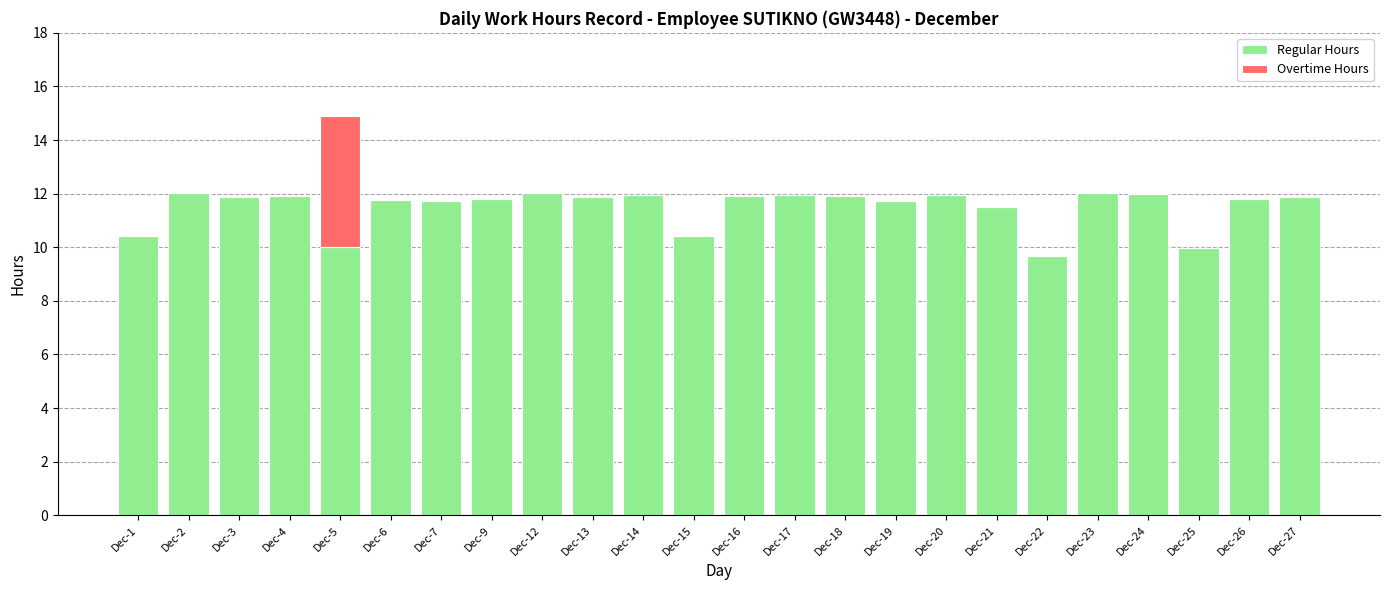

What is the total value across all series at Dec-26?

11.8